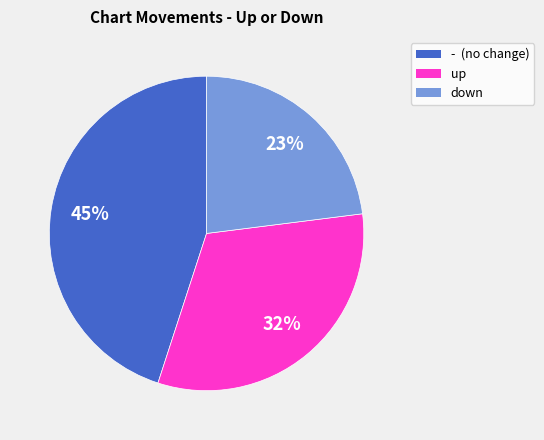

Is the sum of - (no change) and up greater than half?

Yes